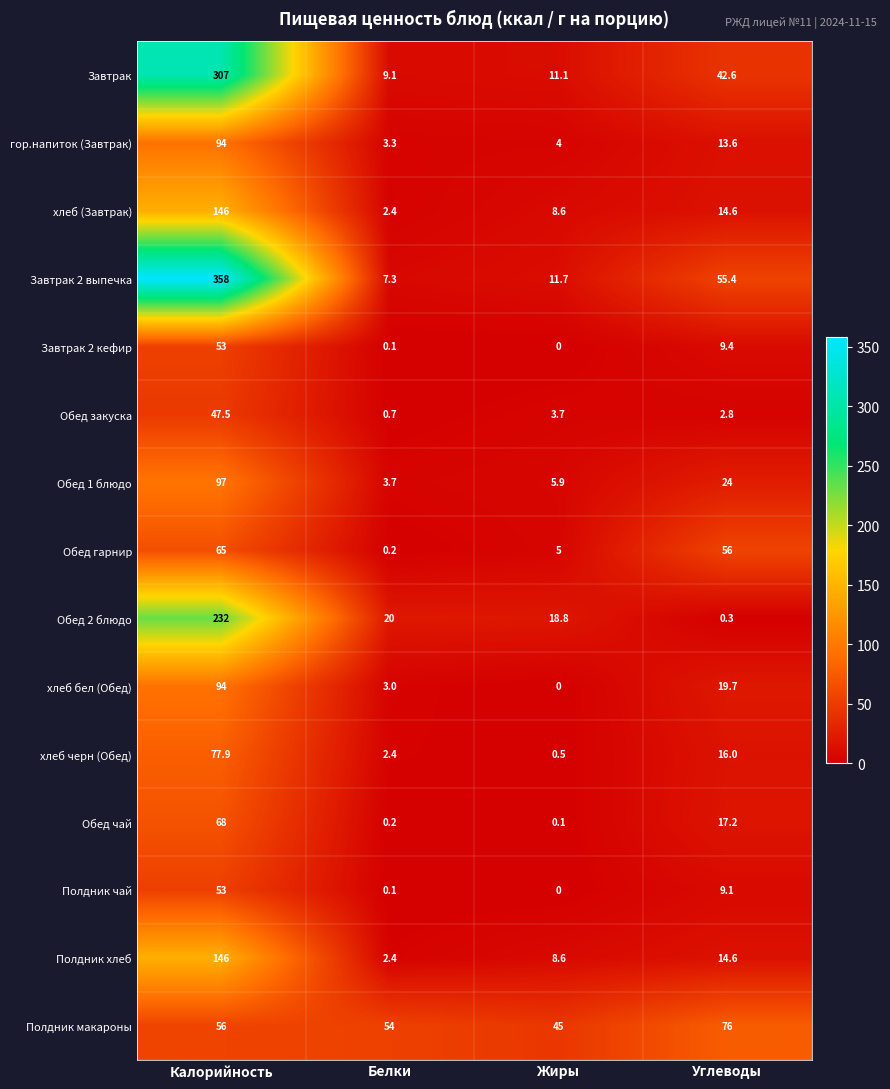

At which category does the chart reach its minimum across all series?

Жиры